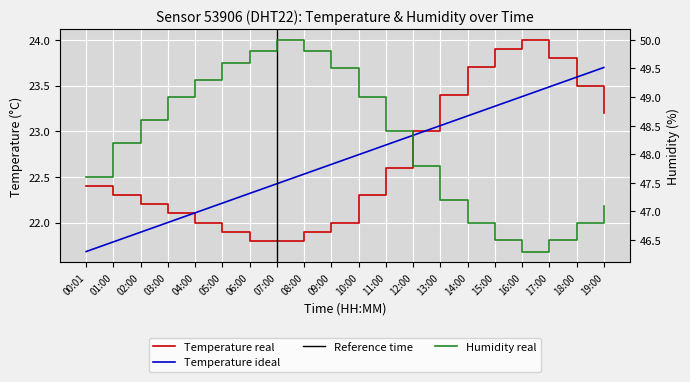

Reading right to left, transcribe all the data shown in this chart.

temperature: 23.2	23.5	23.8	24.0	23.9	23.7	23.4	23.0	22.6	22.3	22.0	21.9	21.8	21.8	21.9	22.0	22.1	22.2	22.3	22.4
humidity: 47.1	46.8	46.5	46.3	46.5	46.8	47.2	47.8	48.4	49.0	49.5	49.8	50.0	49.8	49.6	49.3	49.0	48.6	48.2	47.6